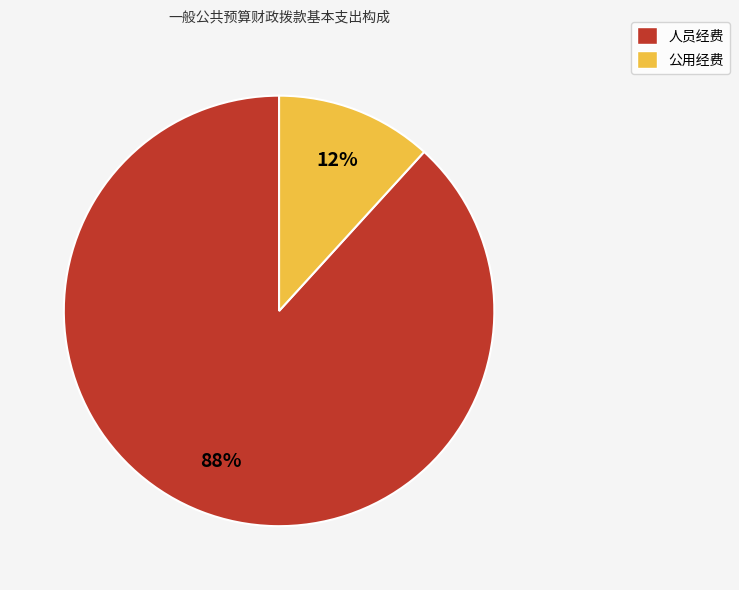

Count the number of slices in the pie.

2